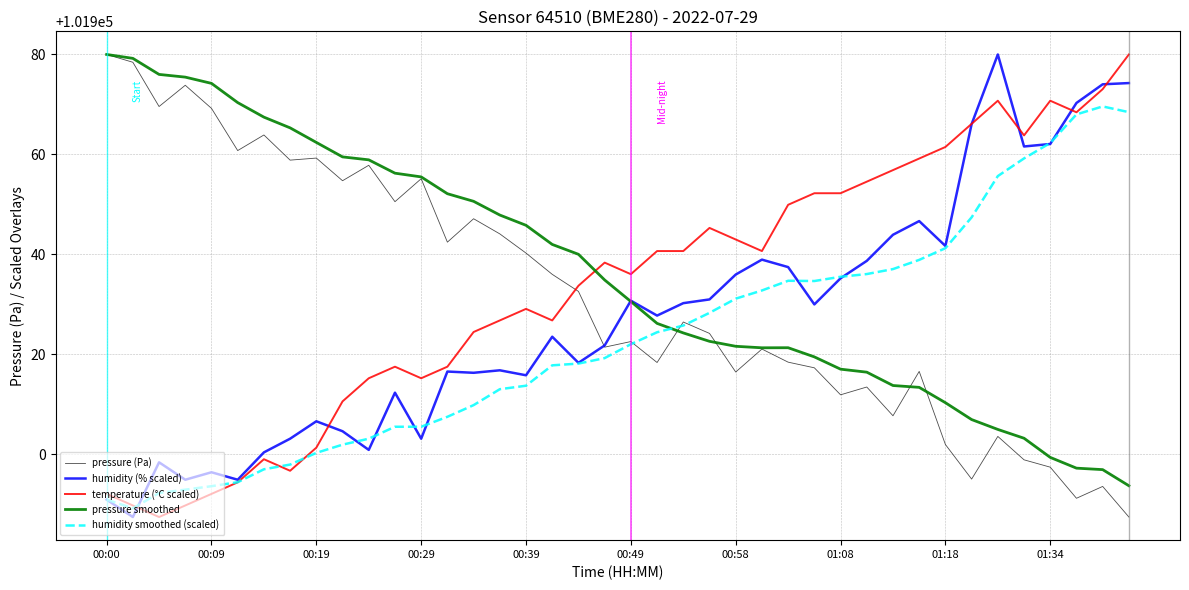

What is the smallest value displayed?

101887.4